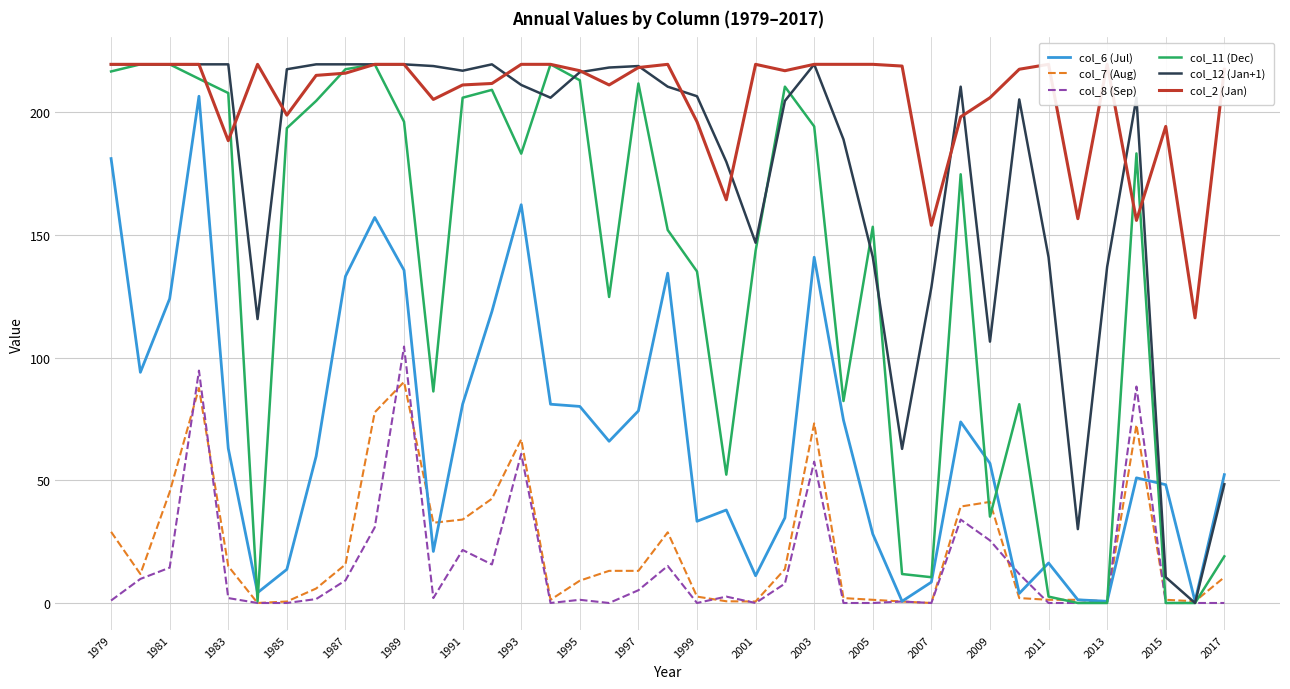

Reading left to right, what are all the values shown in this chart?

col_6 (Jul): 181.1	94.0	124.0	206.5	63.0	4.2	13.7	59.8	133.1	157.1	135.6	21.0	81.0	118.8	162.3	81.0	80.1	65.9	78.3	134.4	33.3	37.9	11.1	34.7	140.9	74.5	28.1	0.7	8.5	73.8	56.9	3.9	16.3	1.3	0.7	51.0	48.2	0.7	52.3
col_7 (Aug): 29.0	11.8	45.2	87.6	15.0	0.0	0.6	5.9	15.7	77.7	90.1	32.7	34.0	42.5	66.7	1.3	9.1	13.1	13.1	28.8	2.6	0.7	0.6	13.8	73.2	2.0	1.3	0.6	0.0	39.3	41.2	2.0	1.3	1.3	0.7	72.6	1.3	0.7	10.5
col_8 (Sep): 1.0	9.8	14.4	94.7	2.0	0.0	0.0	1.6	9.2	30.8	104.5	2.0	21.6	15.7	60.8	0.0	1.3	0.0	5.2	15.1	0.0	2.6	0.0	7.9	57.6	0.0	0.0	0.6	0.0	34.0	25.5	11.8	0.0	0.0	0.7	88.2	0.0	0.0	0.0
col_11 (Dec): 216.6	219.5	219.5	213.6	207.8	0.7	193.5	204.6	217.5	219.5	196.1	86.2	205.9	209.1	183.1	219.5	213.0	124.7	211.7	152.0	135.1	52.3	143.5	210.4	194.2	82.3	153.3	11.8	10.5	174.7	35.2	81.0	2.6	0.0	0.0	183.2	0.0	0.0	19.0
col_12 (Jan+1): 219.5	219.5	219.5	219.5	219.5	115.7	217.5	219.5	219.5	219.5	219.5	218.8	216.9	219.5	211.1	205.9	216.3	218.2	218.8	210.4	206.5	179.8	146.8	204.6	219.5	188.9	141.0	62.8	128.6	210.4	106.5	205.2	140.9	30.1	137.0	205.9	10.5	0.0	48.4
col_2 (Jan): 219.5	219.5	219.5	219.5	188.4	219.5	198.8	215.0	215.9	219.5	219.5	205.2	211.1	211.7	219.5	219.5	216.9	211.1	218.2	219.5	196.1	164.3	219.5	216.9	219.5	219.5	219.5	218.8	153.9	198.1	205.9	217.5	219.5	156.6	219.5	155.9	194.2	116.2	217.5